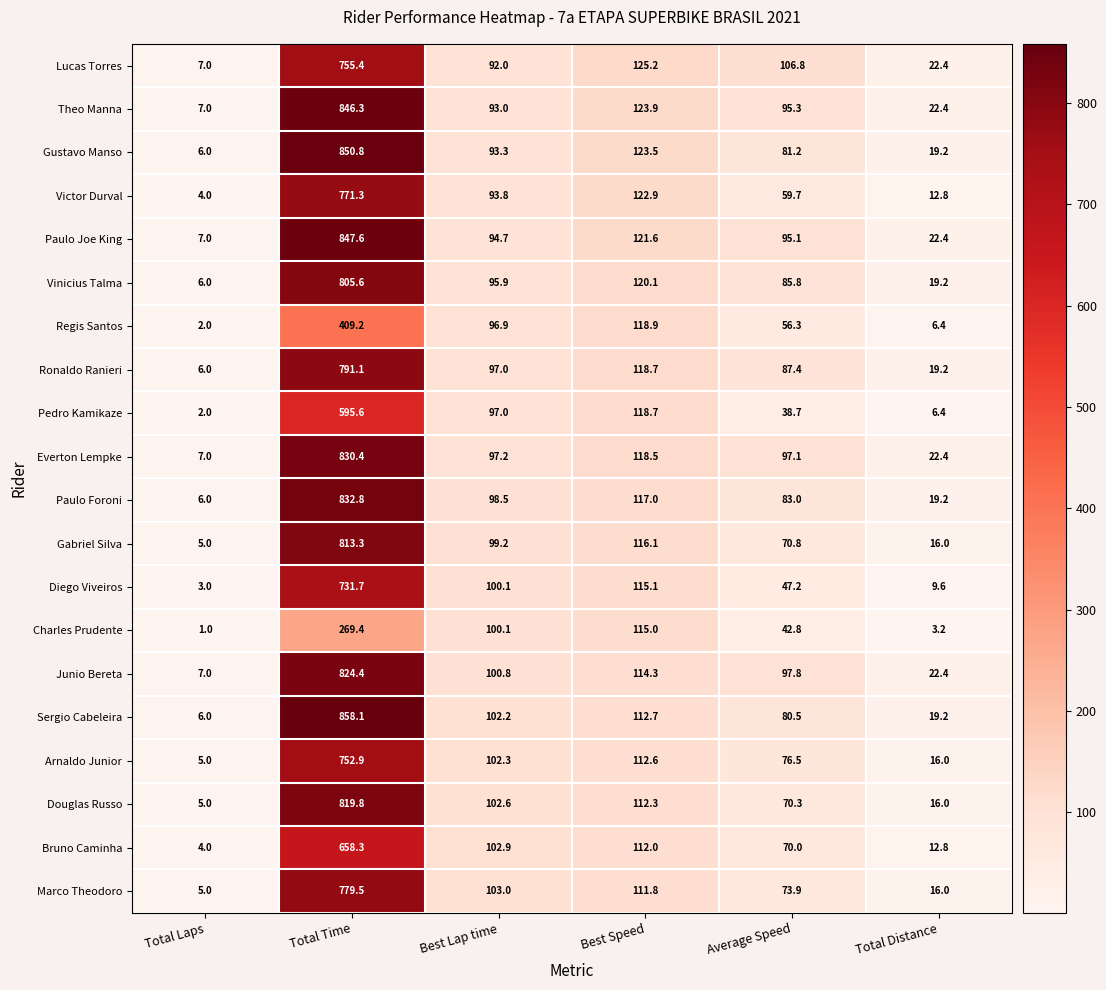

The value of Ronaldo Ranieri at Total Time is 791.1. True or false?

True